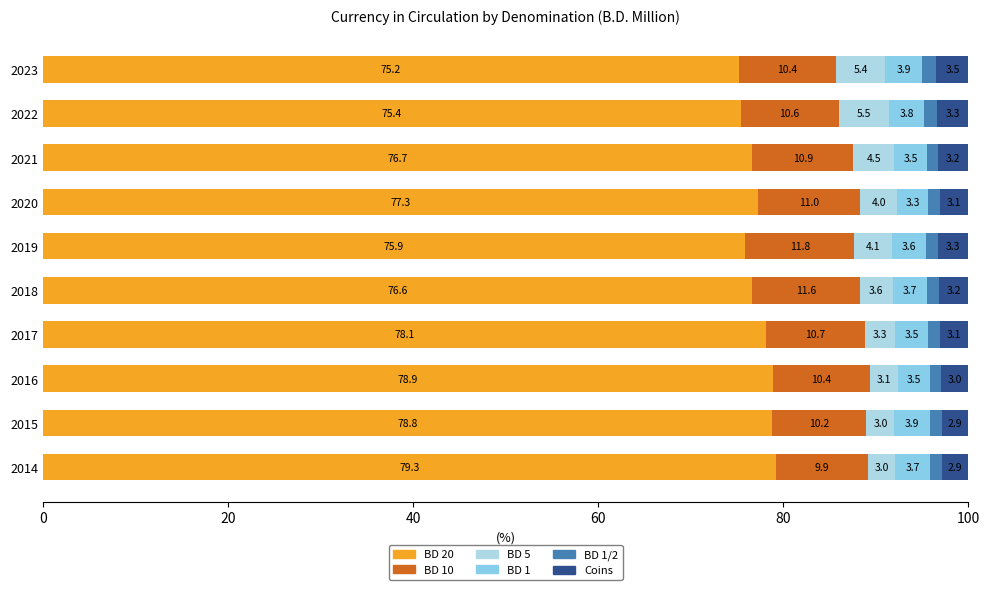

How many data points in BD 20 are above 77?

5